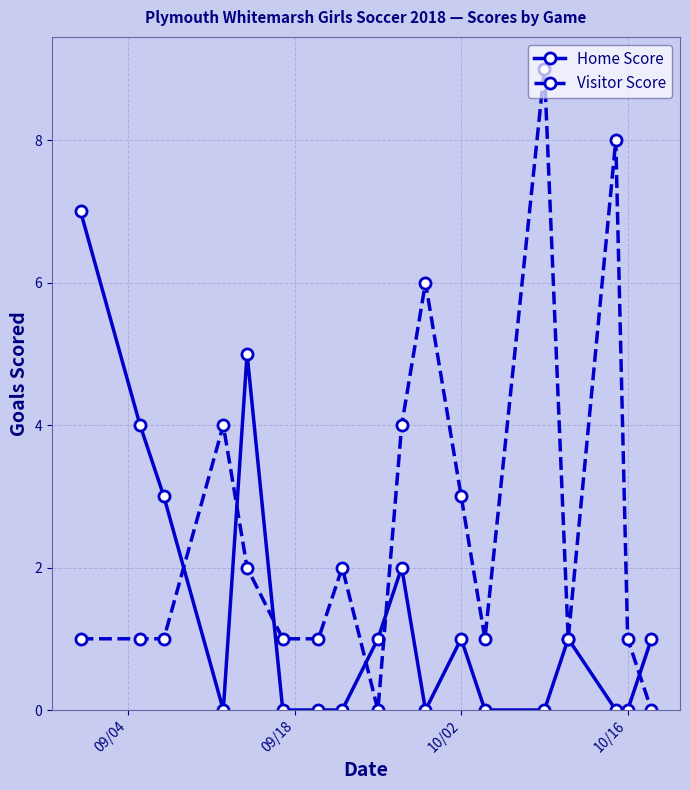

True or false: Home Score has more than 1 points higher than both neighbors.

True